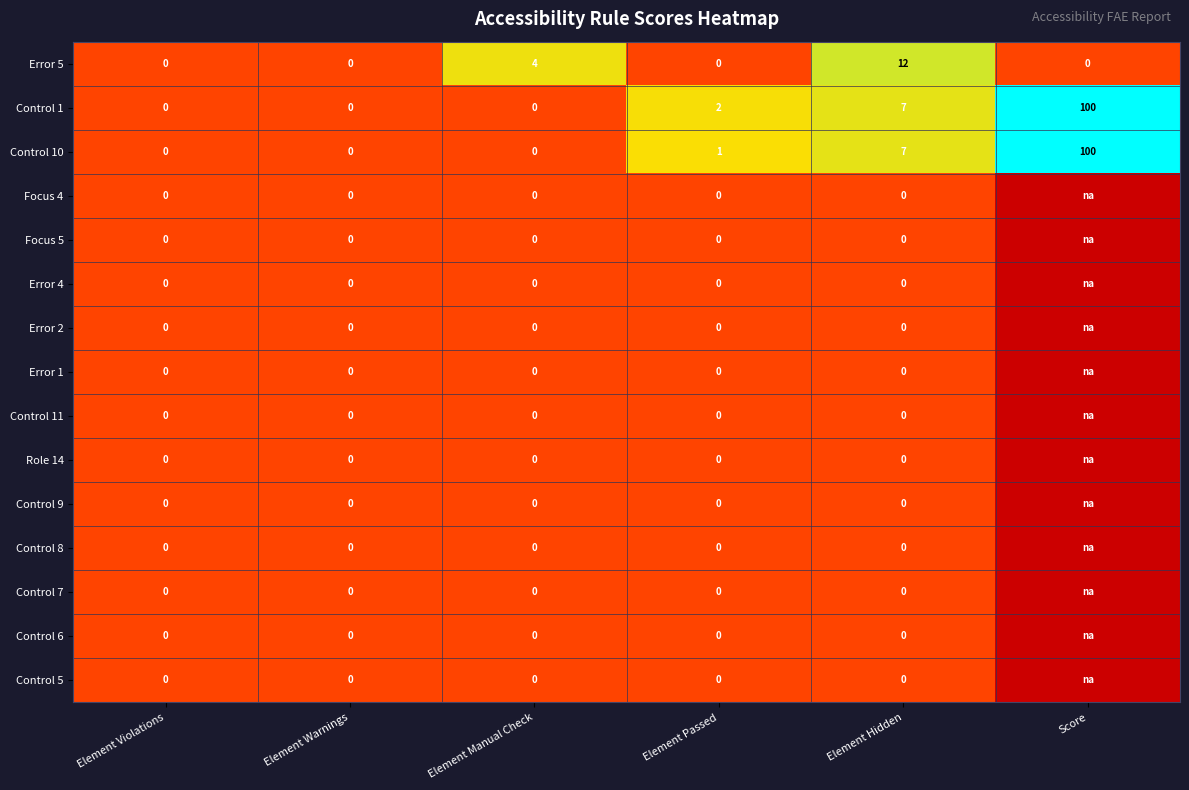

What is the average value of the Error 5 series?

3